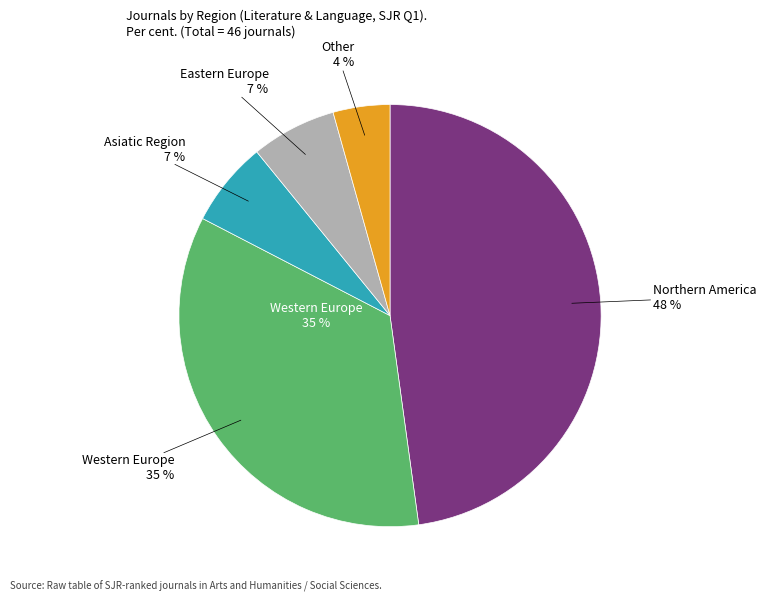

What is the smallest slice in the pie chart?

Other